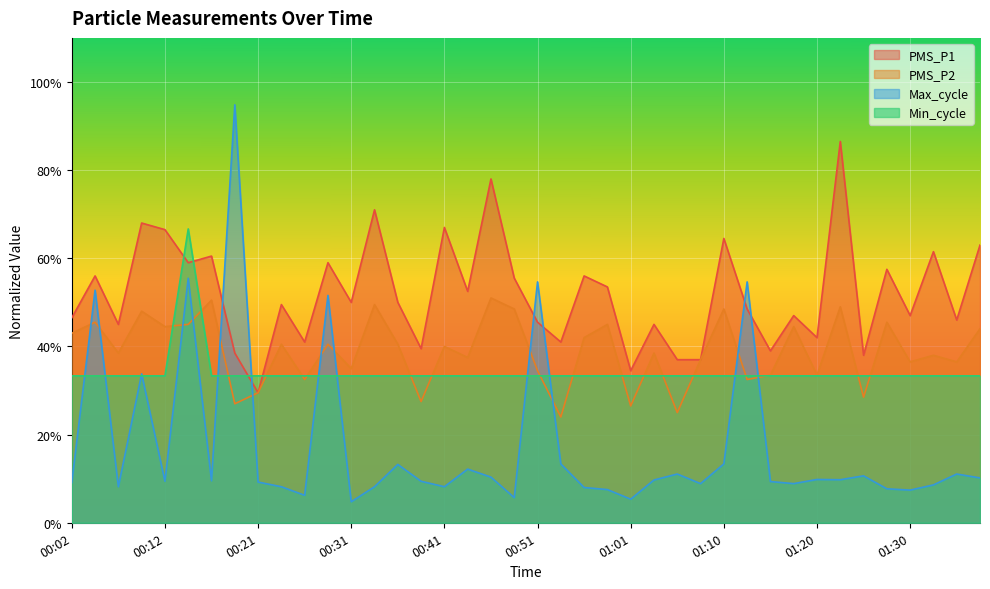

At which label is Min_cycle closest to 49?

00:02